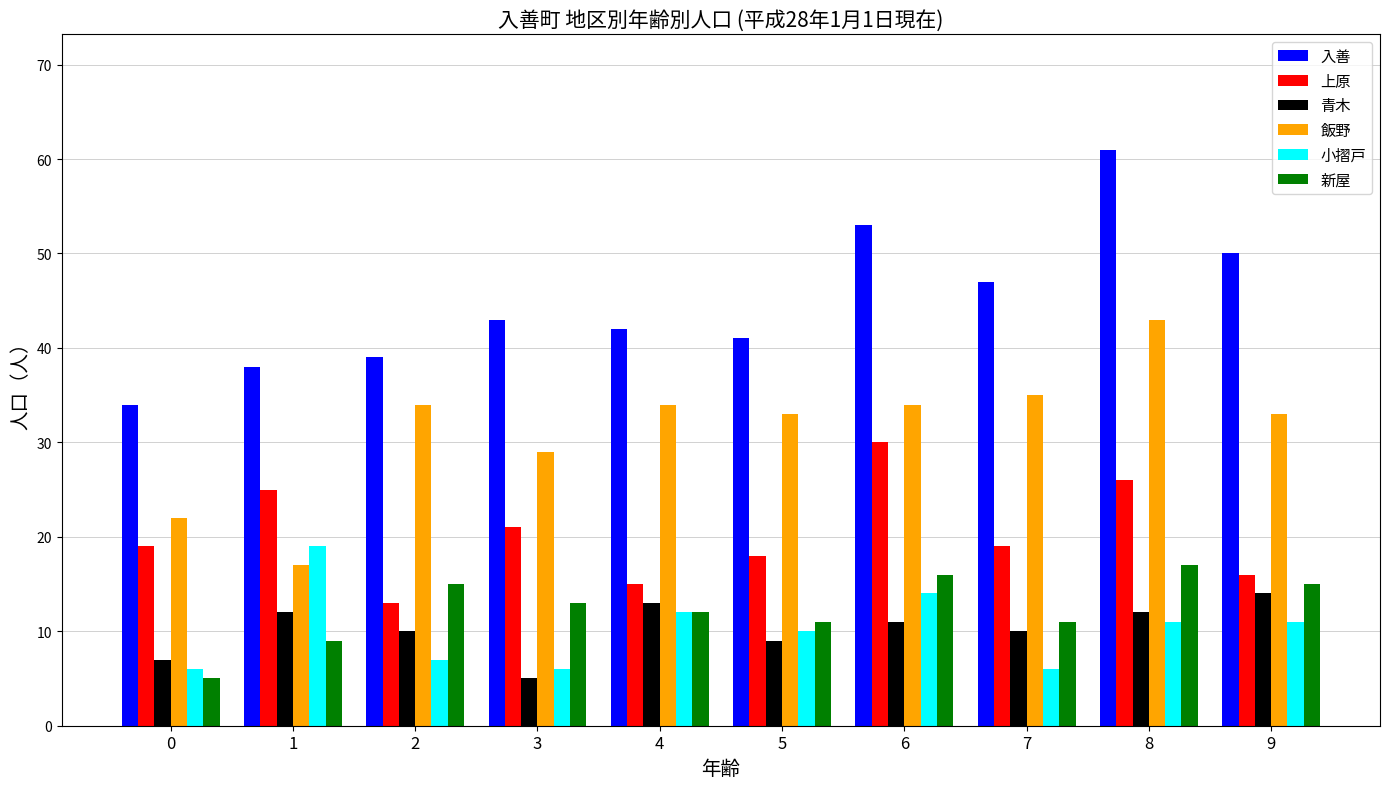

At which category is the sum across all series the highest?

8